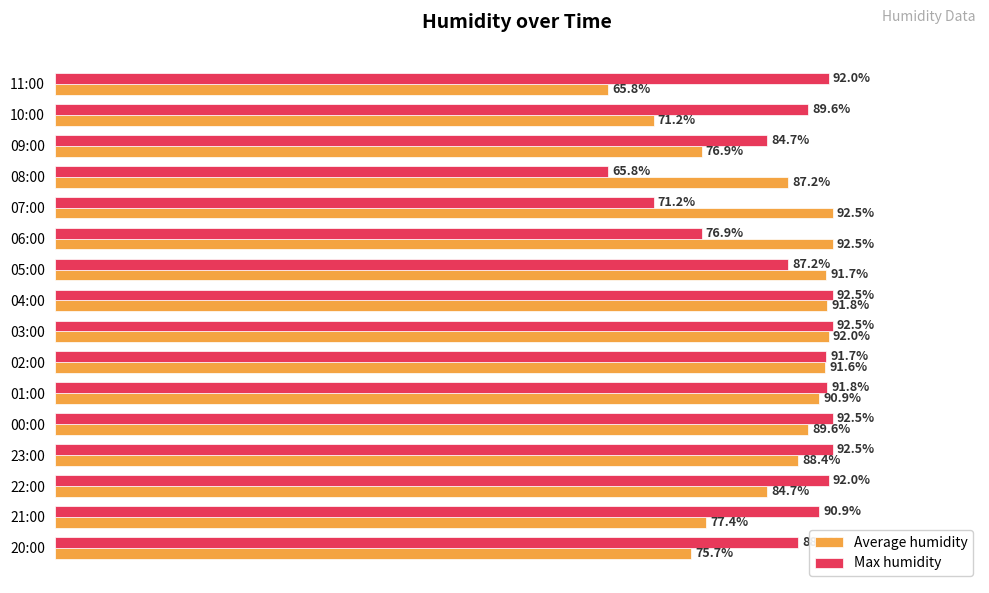

Which series has the largest total across all categories?

Max humidity